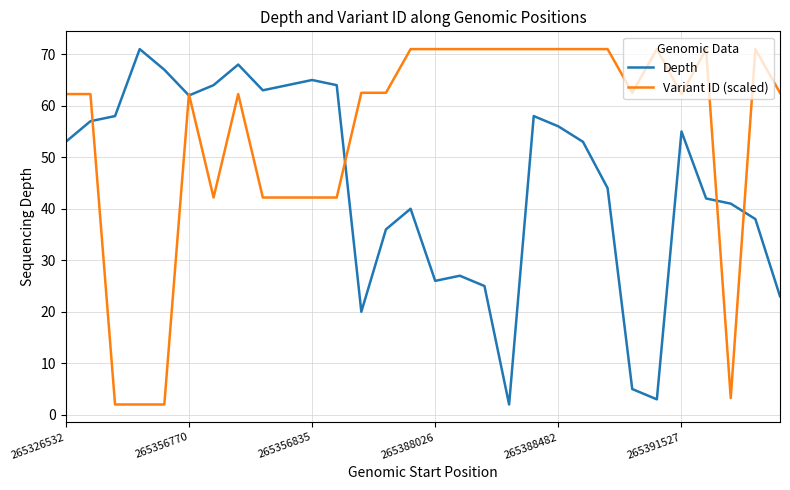

What is the lowest value of the Variant ID (scaled) series?

2.0